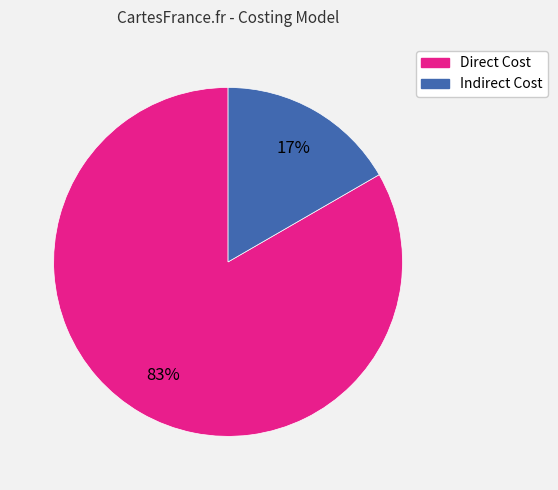

To the nearest percent, what is the average slice percentage?

50%